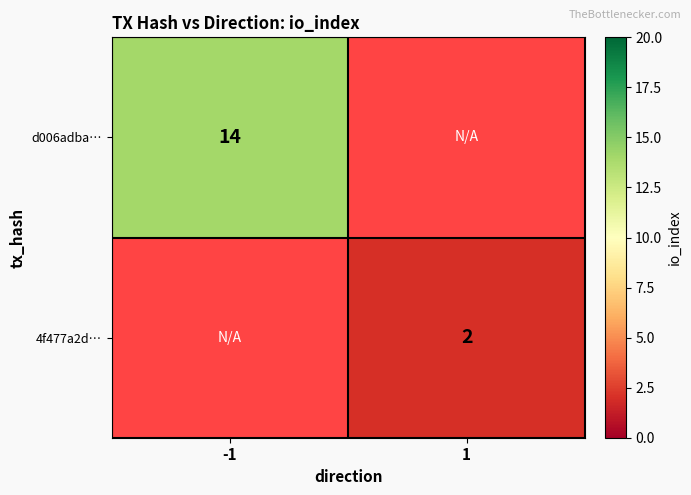

True or false: d006adba… has a value of 22 at -1.

False